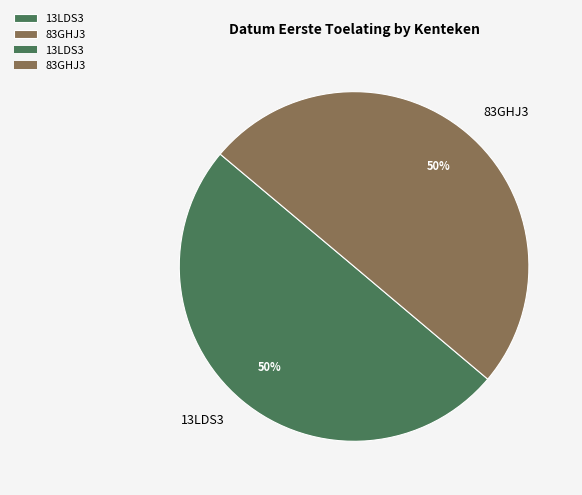

To the nearest percent, what percentage of the pie is 13LDS3?

50%